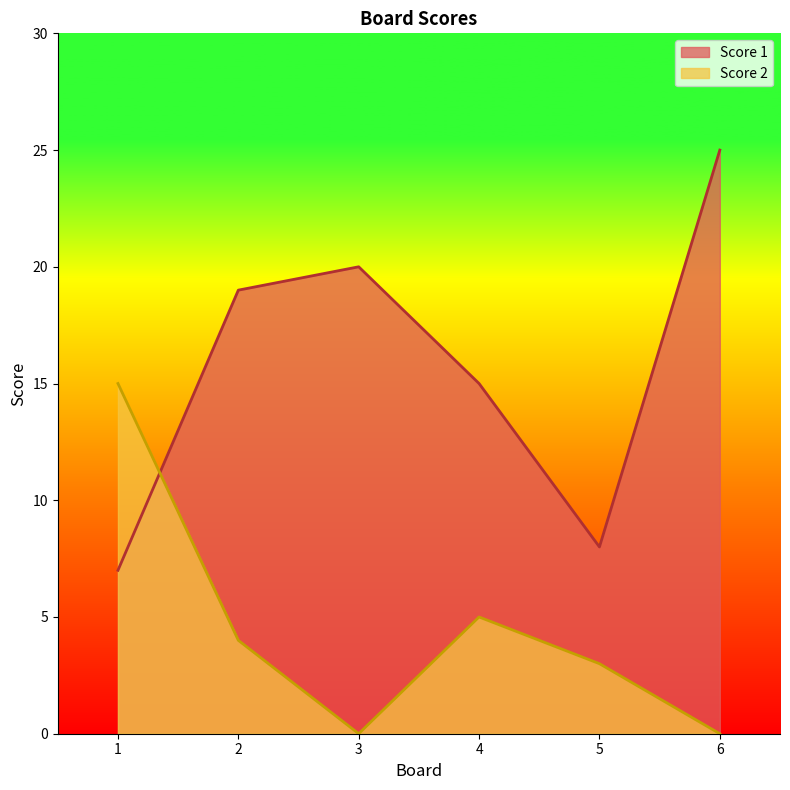

Does the chart display data point markers on the line(s)?

No